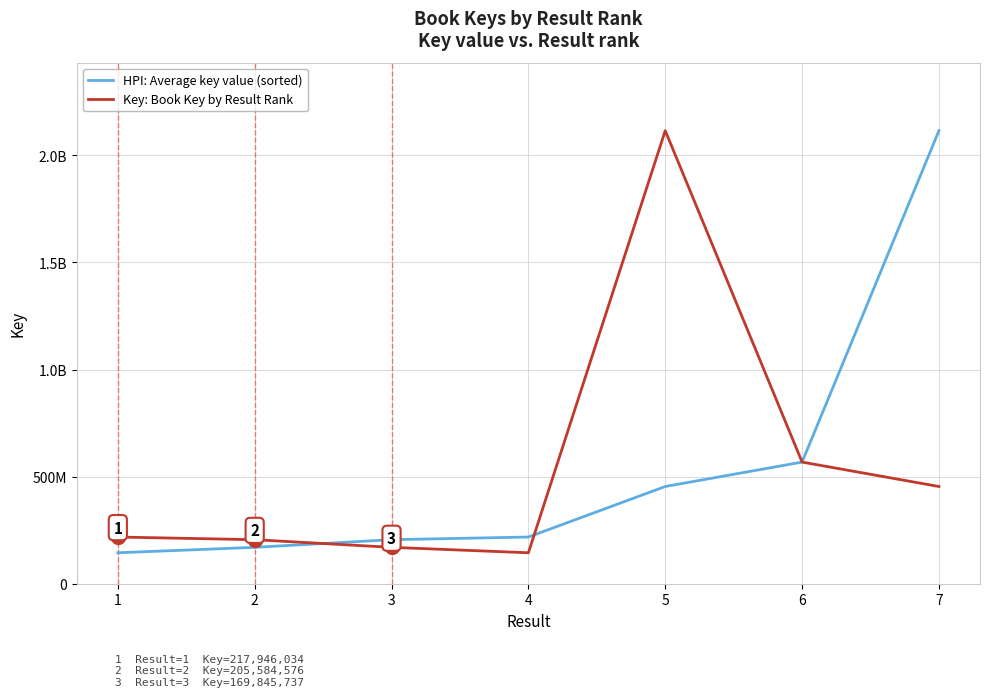

Reading right to left, list all the values displayed in this chart.

HPI: Average key value (sorted): 7=2115154775	6=567774897	5=453854031	4=217946034	3=205584576	2=169845737	1=144519212
Key: Book Key by Result Rank: 7=453854031	6=567774897	5=2115154775	4=144519212	3=169845737	2=205584576	1=217946034